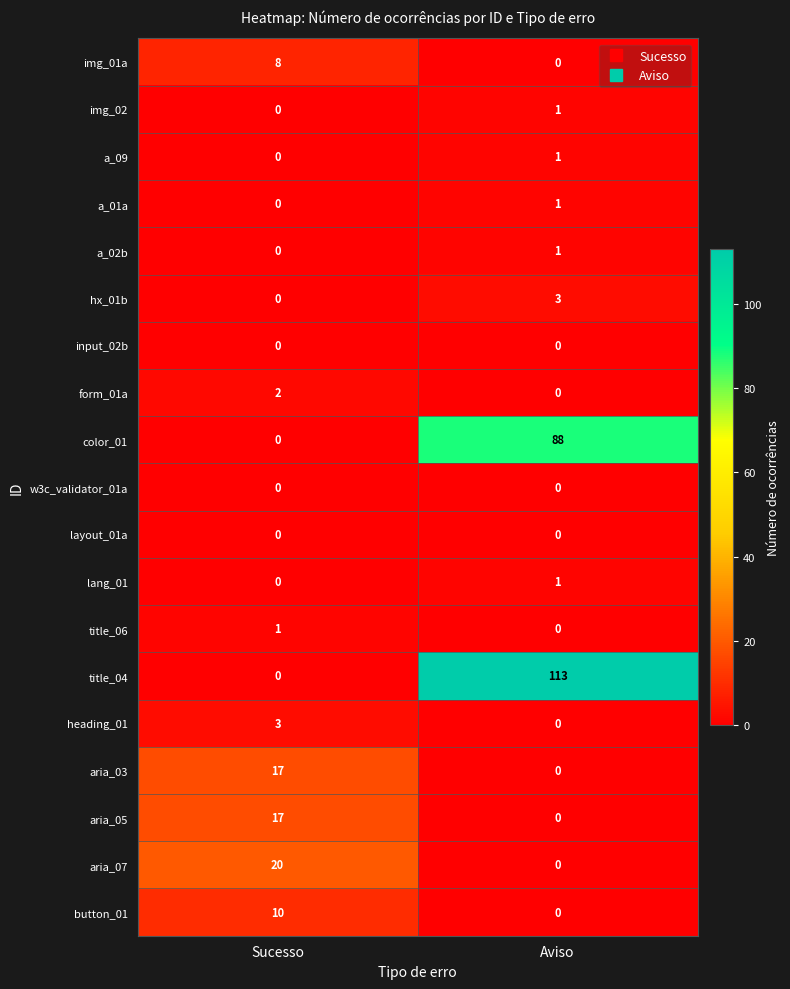

The value of form_01a at Aviso is 1. True or false?

False